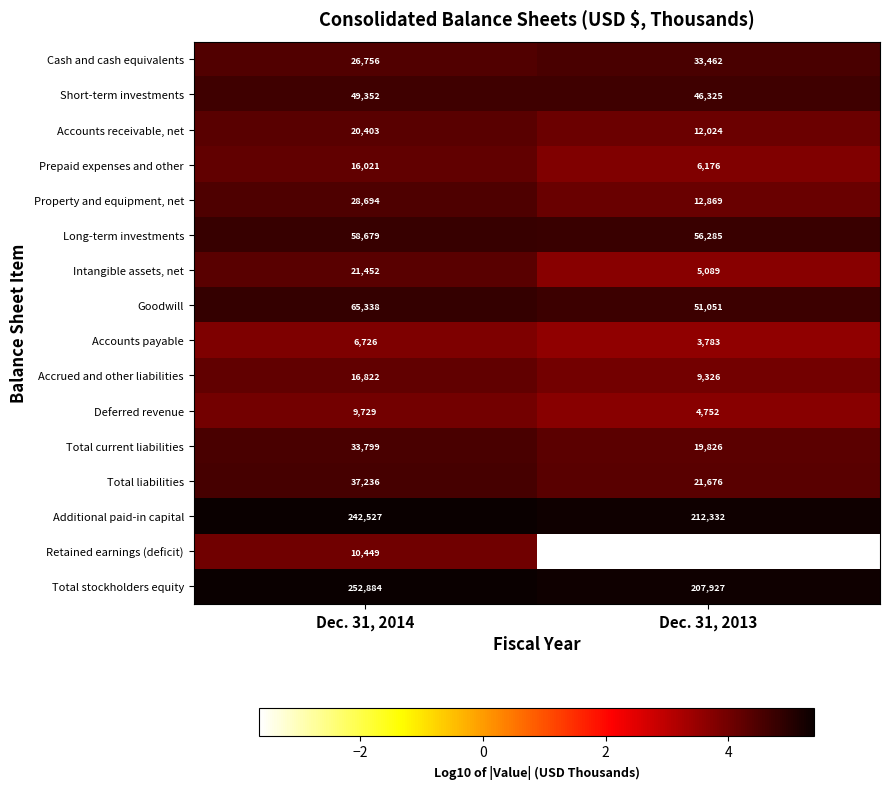

What is the maximum value for Total liabilities?

37236